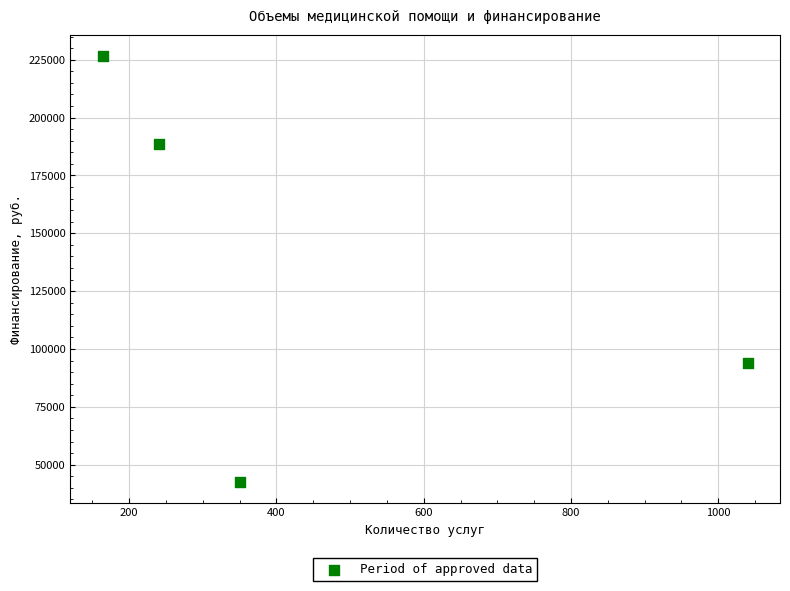

What Y value in the scatter plot is closest to 134640?

94099